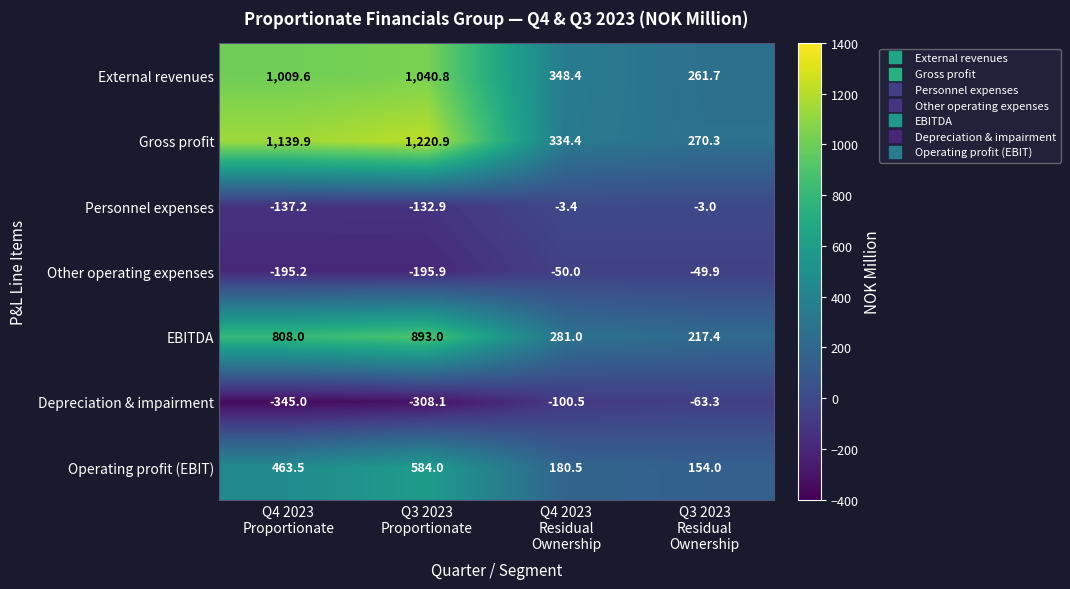

Which series has the widest spread of values?

Gross profit